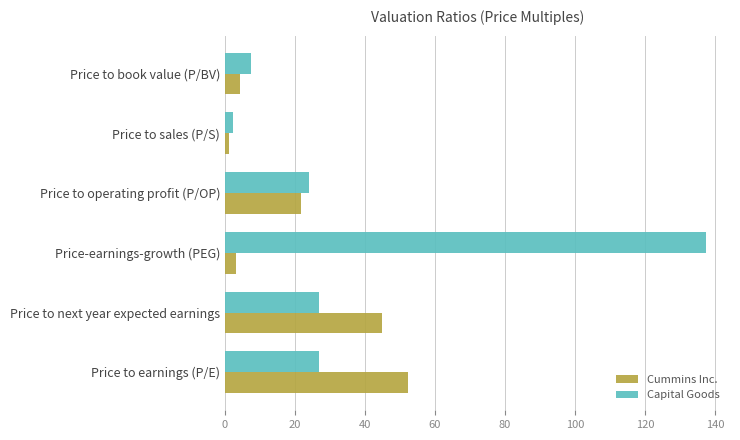

Which series has the widest spread of values?

Capital Goods